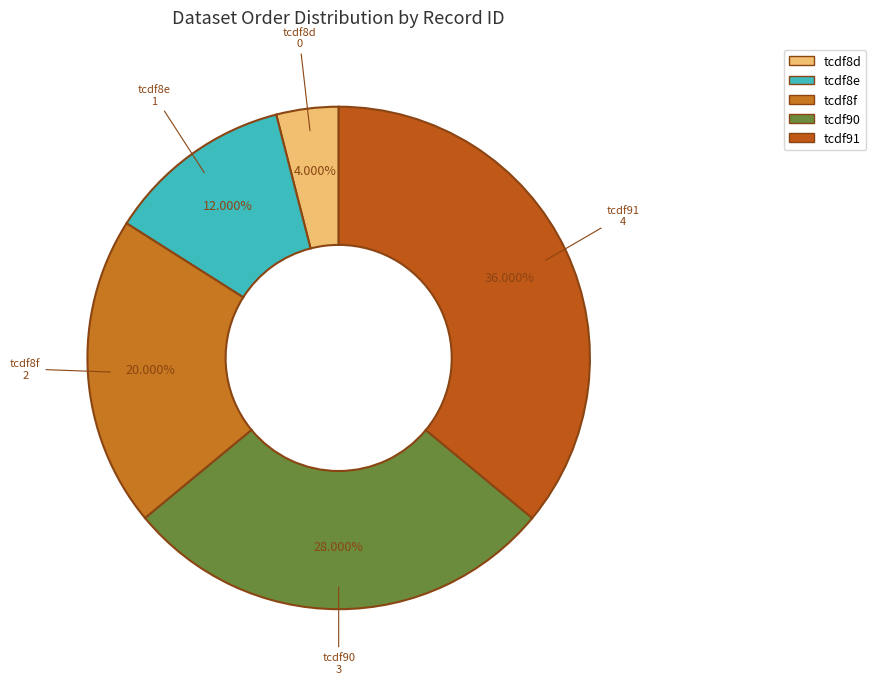

To the nearest percent, what portion does tcdf8f represent?

20%